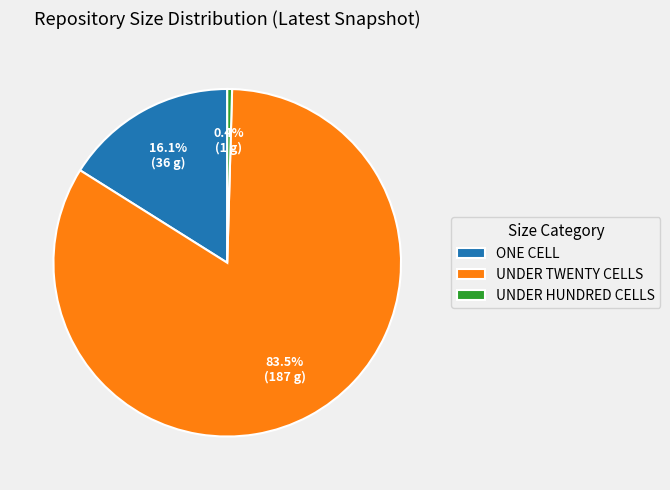

To the nearest percent, what is the average slice percentage?

33%